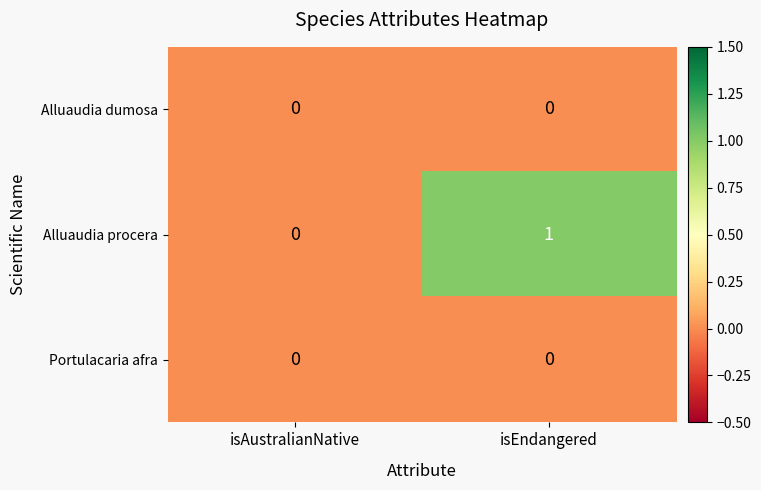

Rank the categories by Alluaudia procera value from highest to lowest.

isEndangered, isAustralianNative